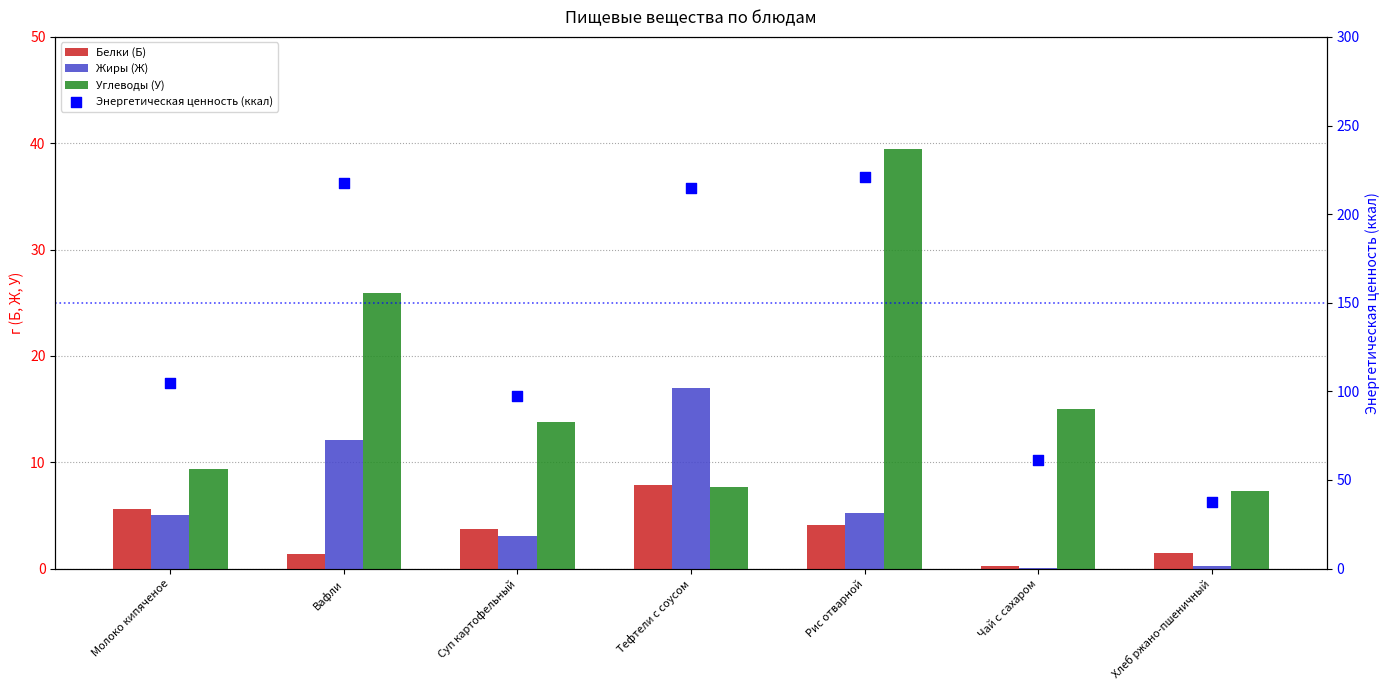

Which series contains the highest Y value?

Энергетическая ценность (ккал)